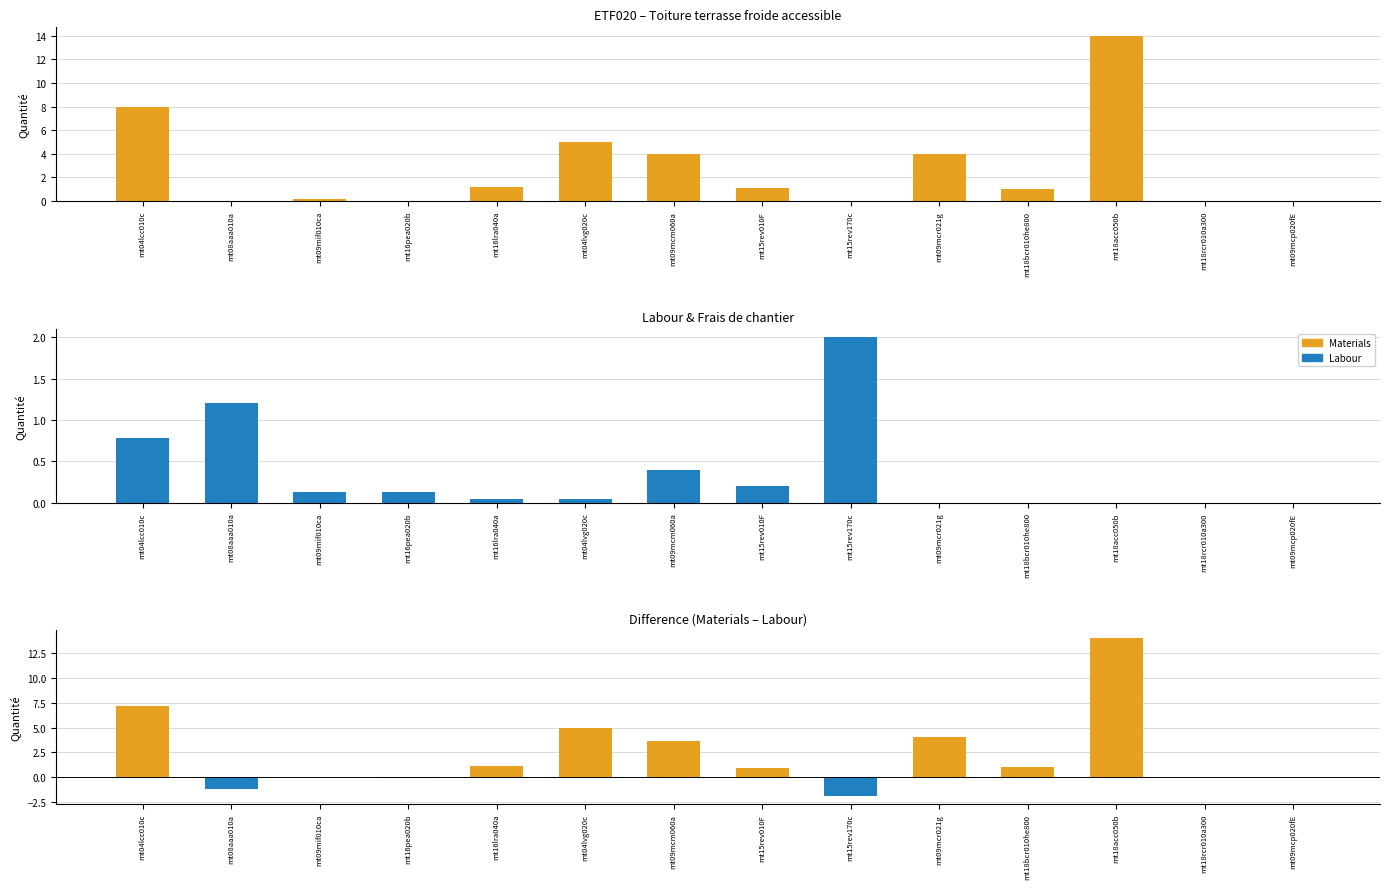

At which label does Materials first exceed 1?

mt04lcc010c